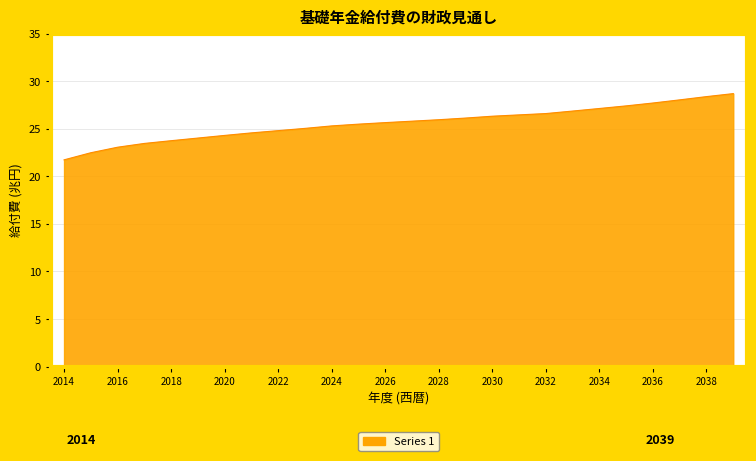

What is the greatest value displayed?

28.7